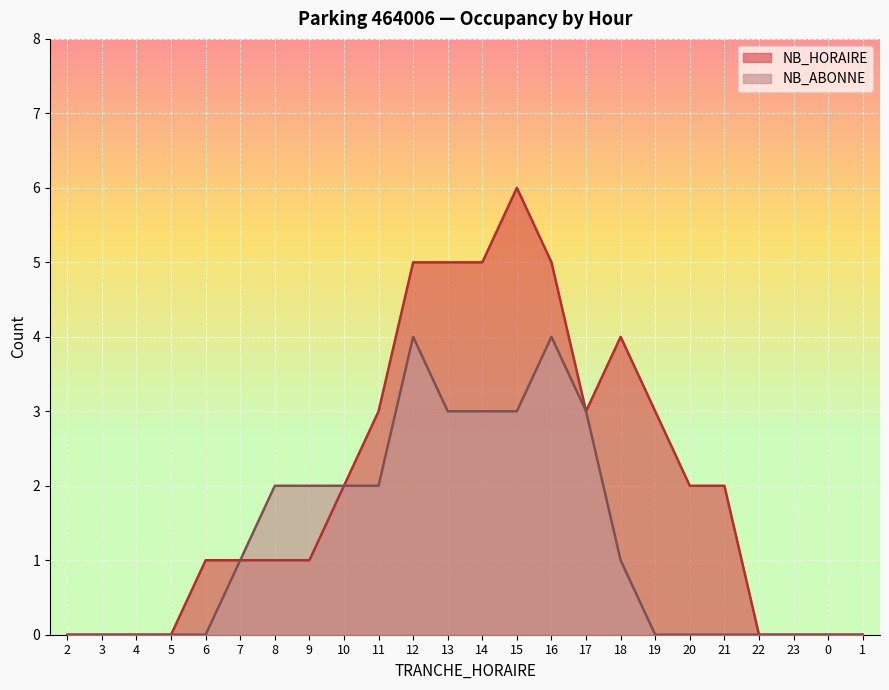

What is the difference between the NB_HORAIRE values at 0 and 17?

3